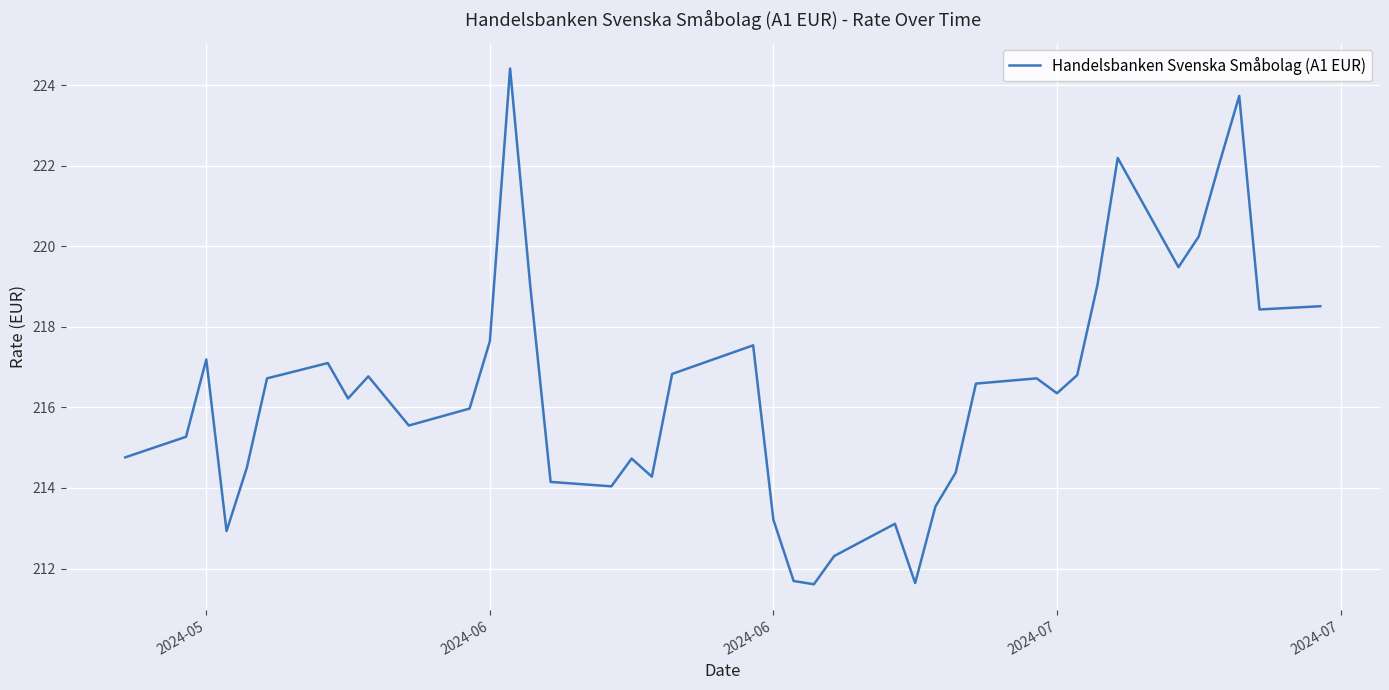

What is the greatest value displayed?

224.4